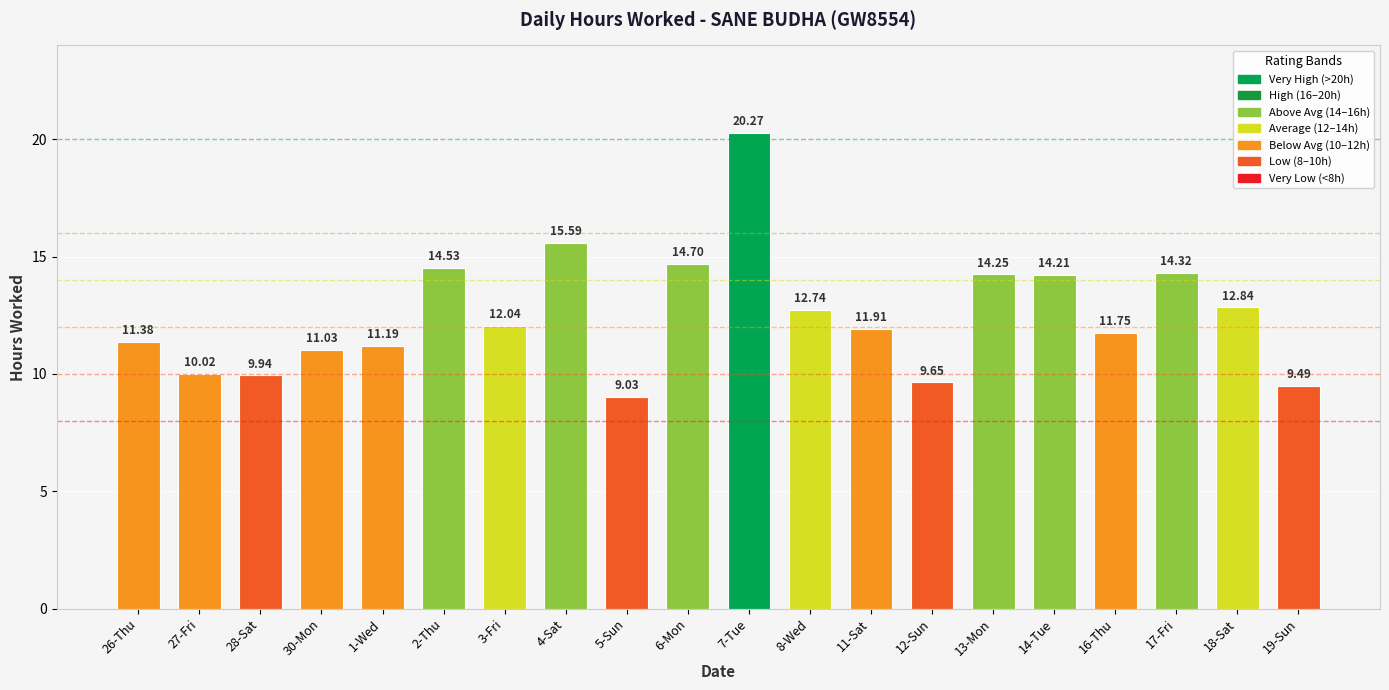

At which category does the chart reach its minimum across all series?

5-Sun